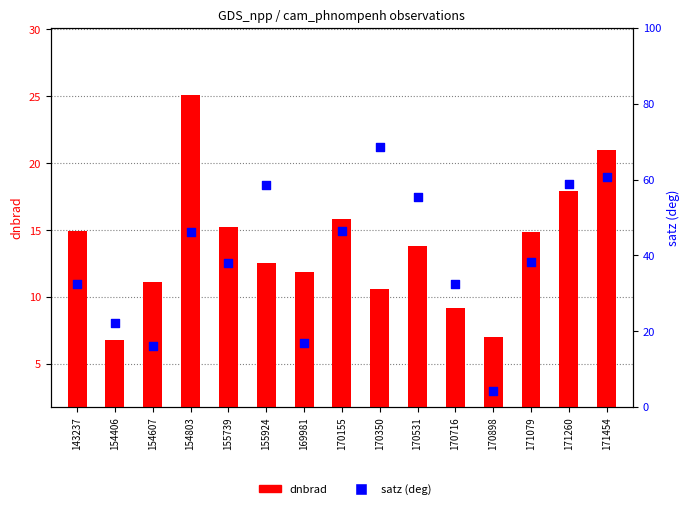

Which series contains the lowest Y value?

satz (deg)